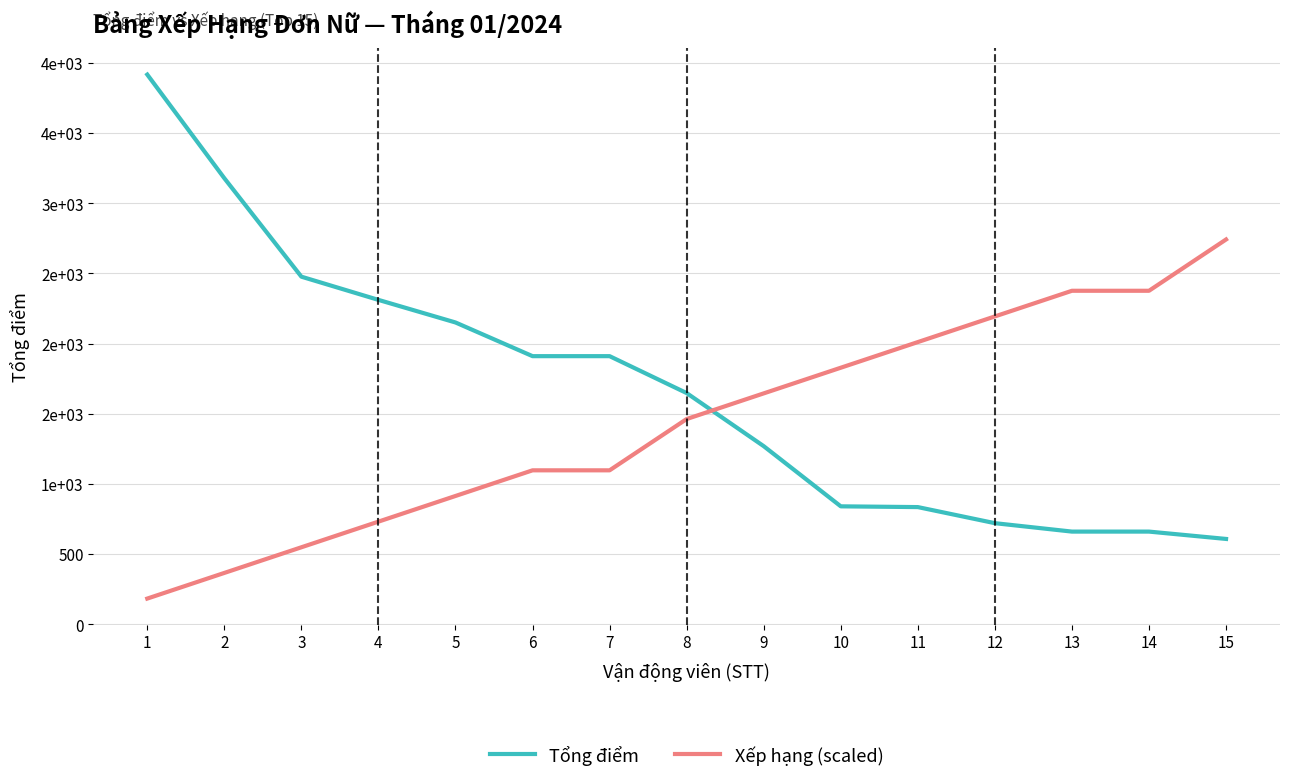

What are all the series names shown in the legend?

Tổng điểm, Xếp hạng (scaled)